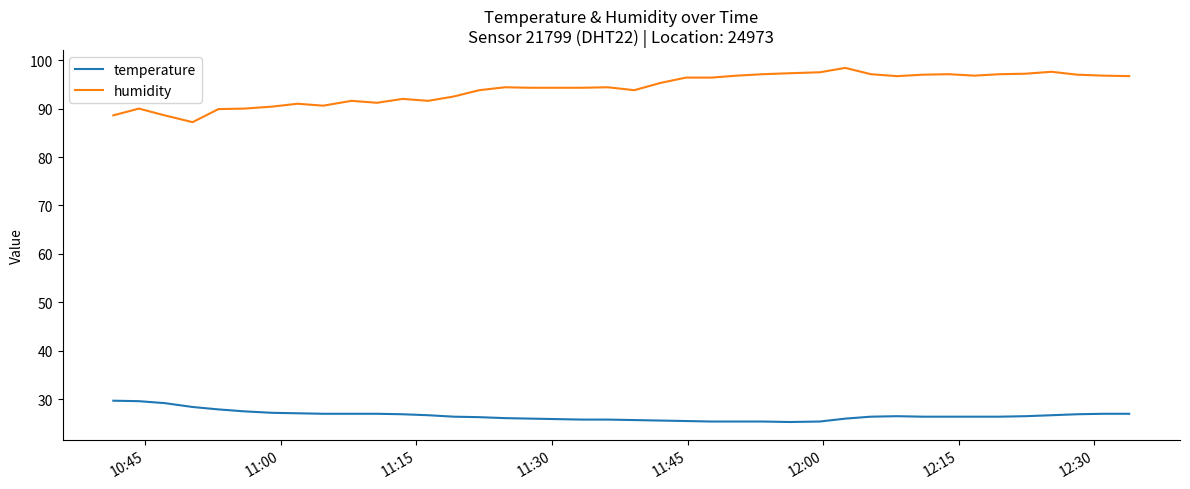

What is the minimum value for temperature?

25.3